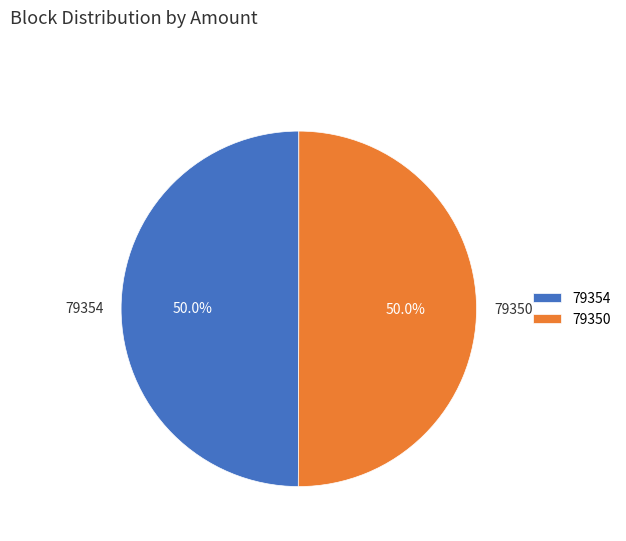

What portion of the pie excludes 79350?

50.0%